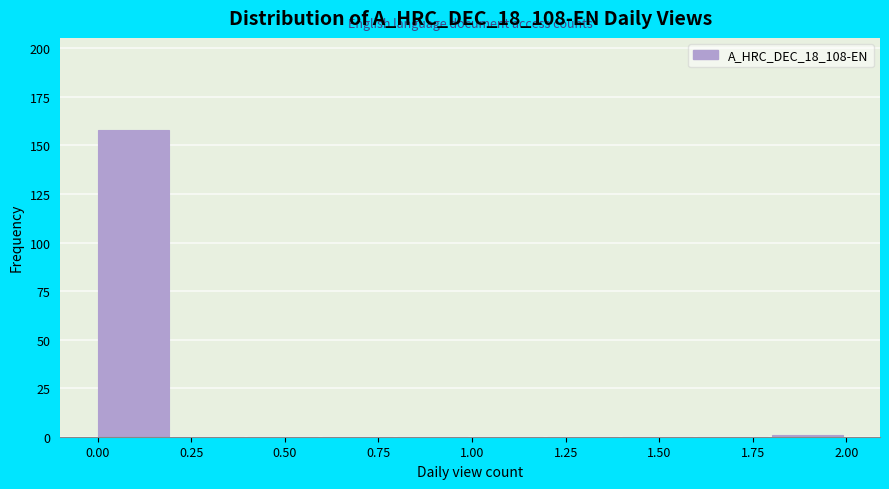

Over which range of the x-axis is the bar tallest?

0.0 to 0.2